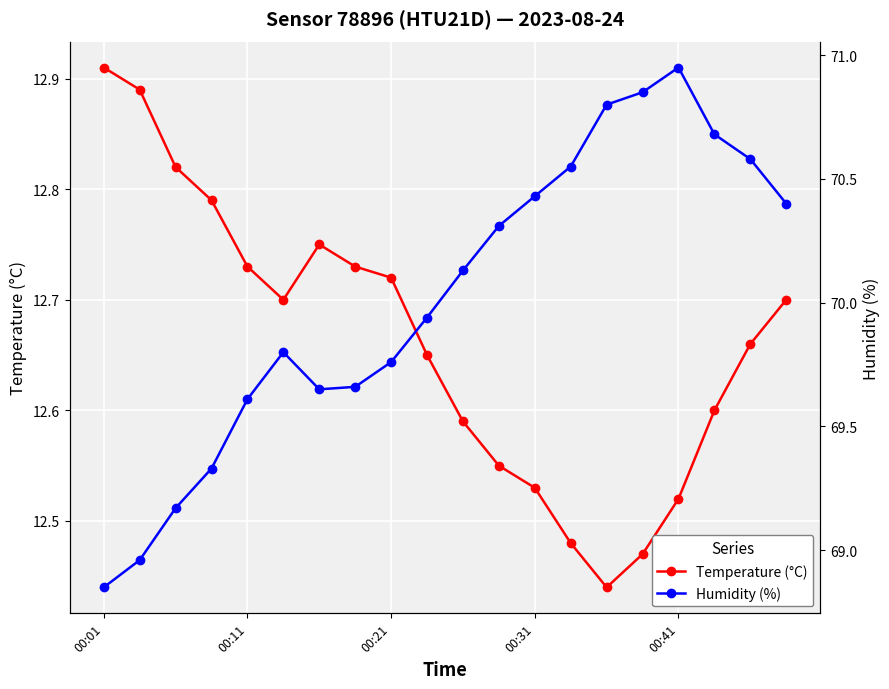

Which series has the largest total across all categories?

Humidity (%)